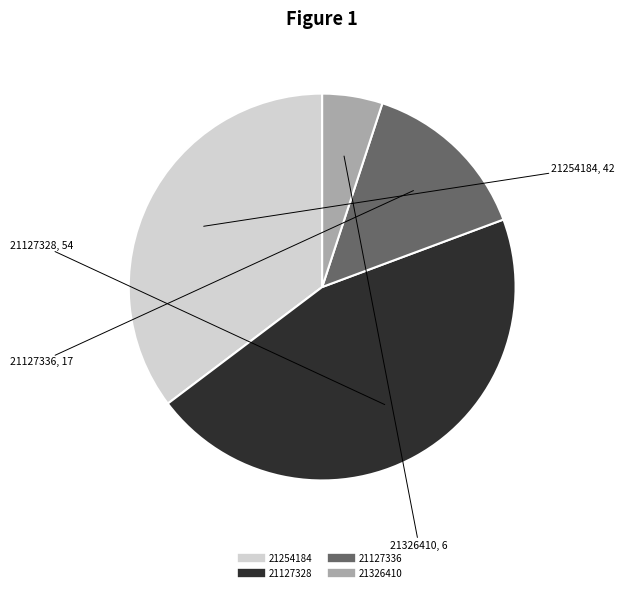

Which category has the smallest portion of the pie?

21326410